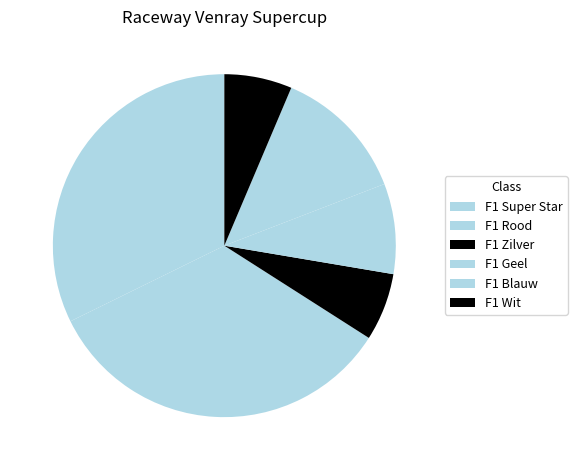

Is F1 Wit the majority of the pie?

No